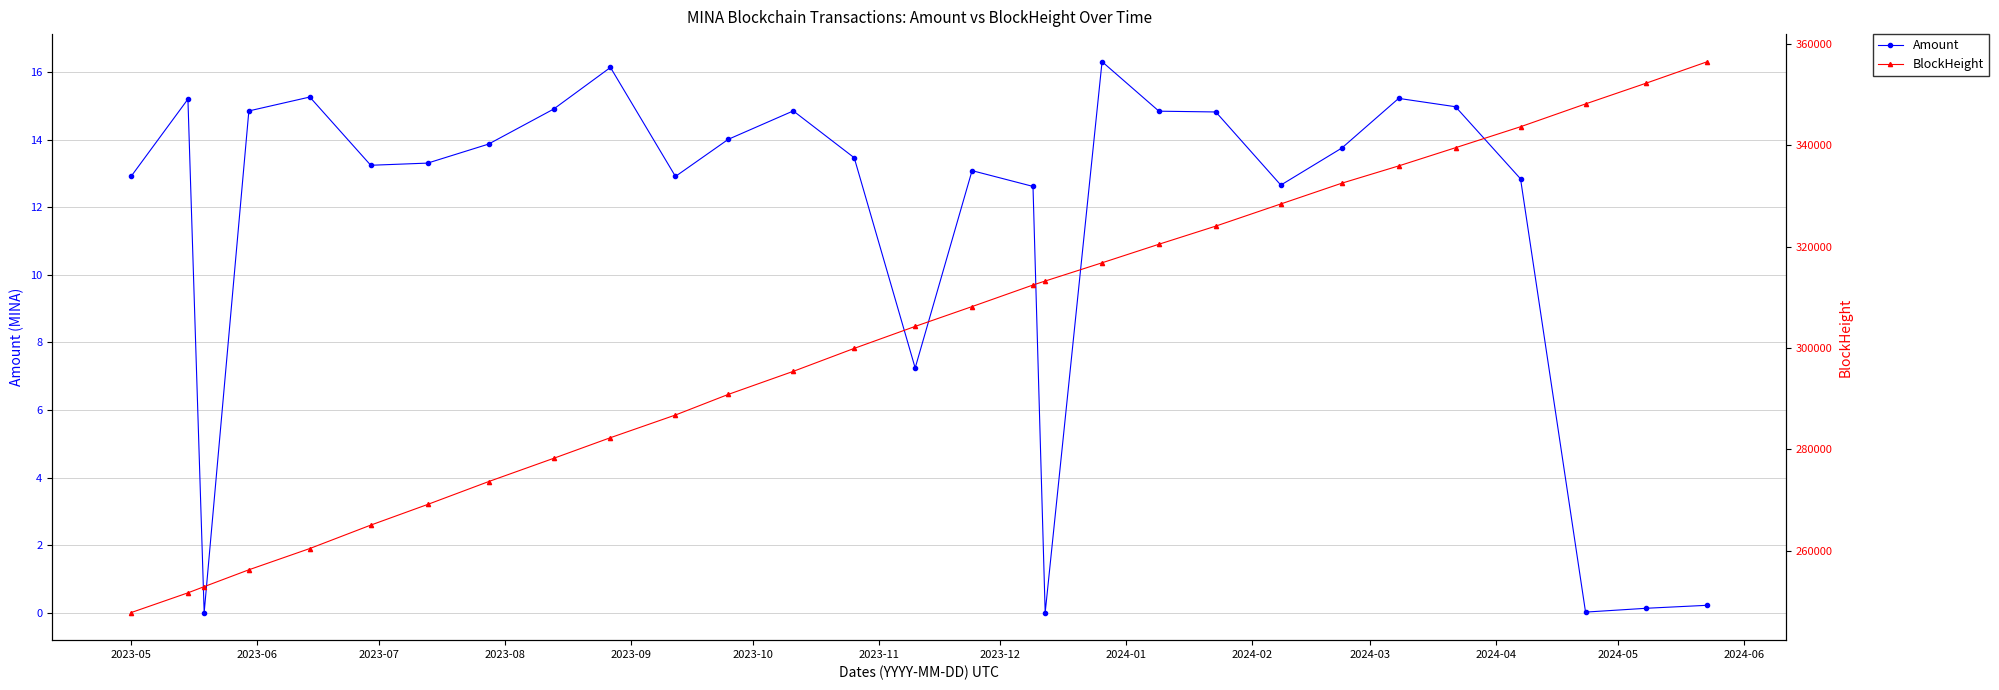

How many distinct data groups are displayed?

2